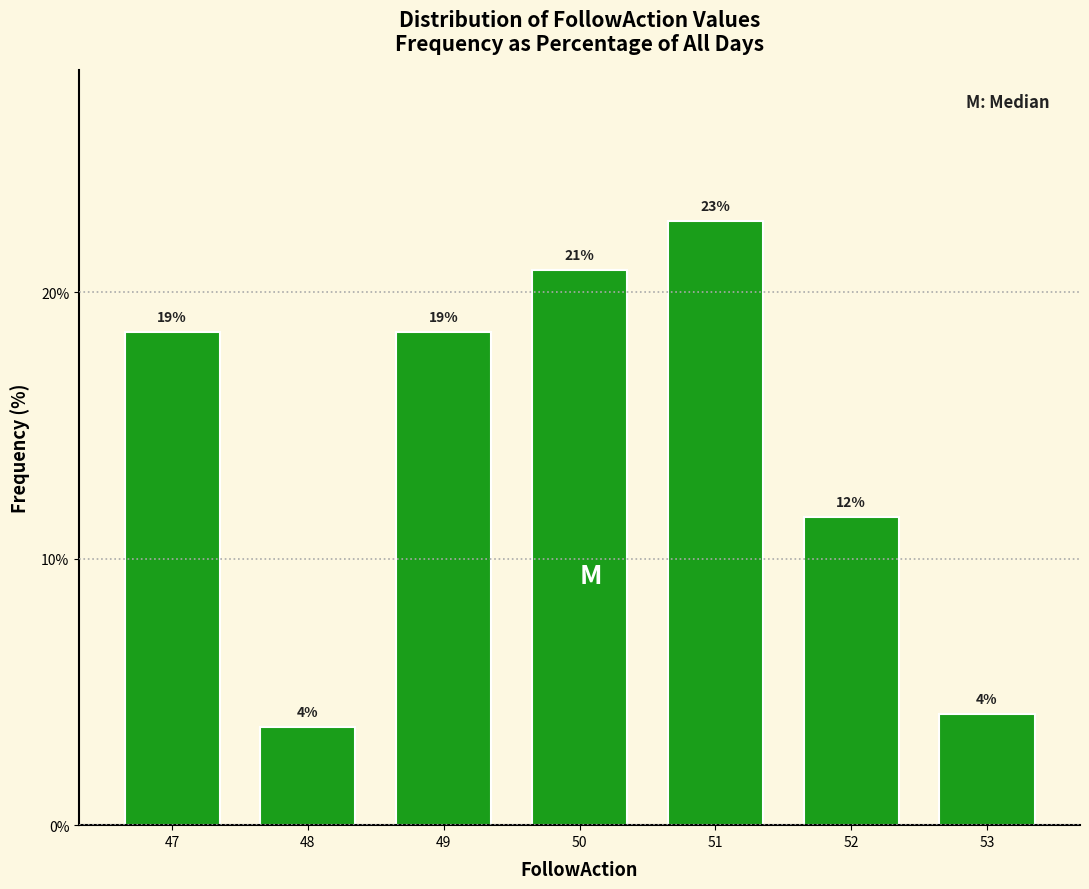

How many bars are there in total?

7